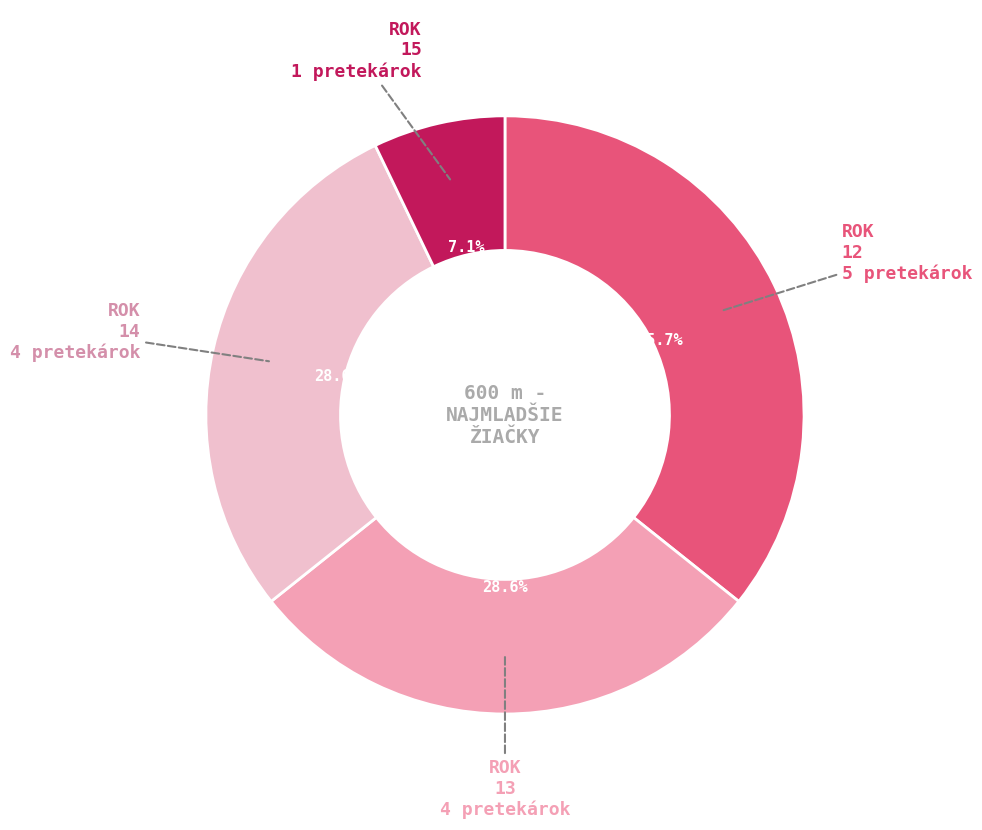

Which has a higher value, 15 or 14?

14